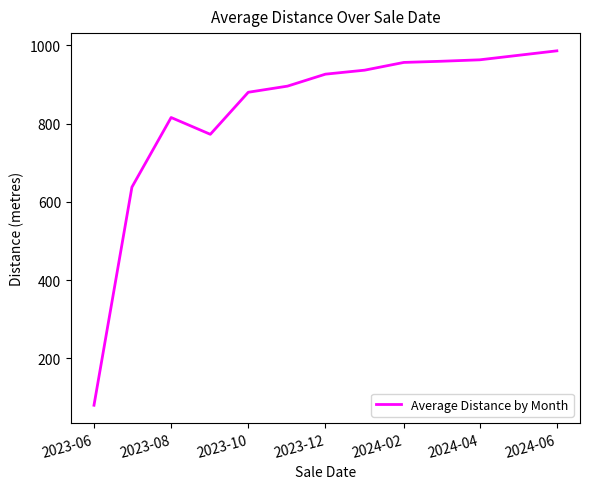

What is the greatest value displayed?

985.8